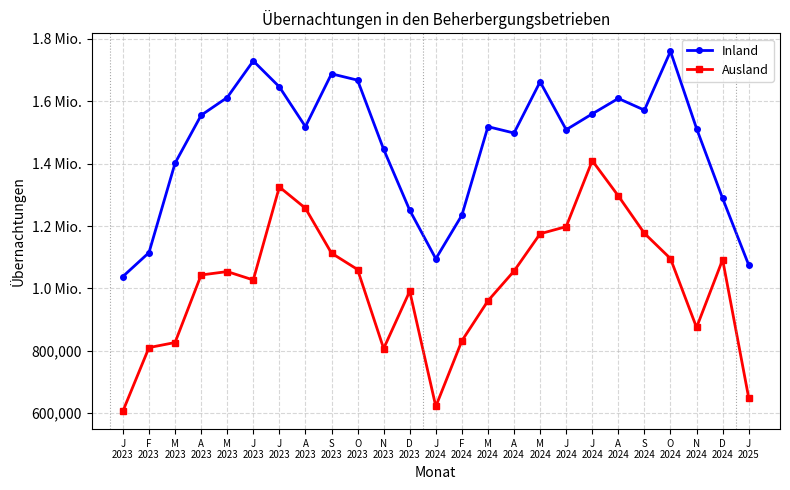

What are all the series names shown in the legend?

Inland, Ausland